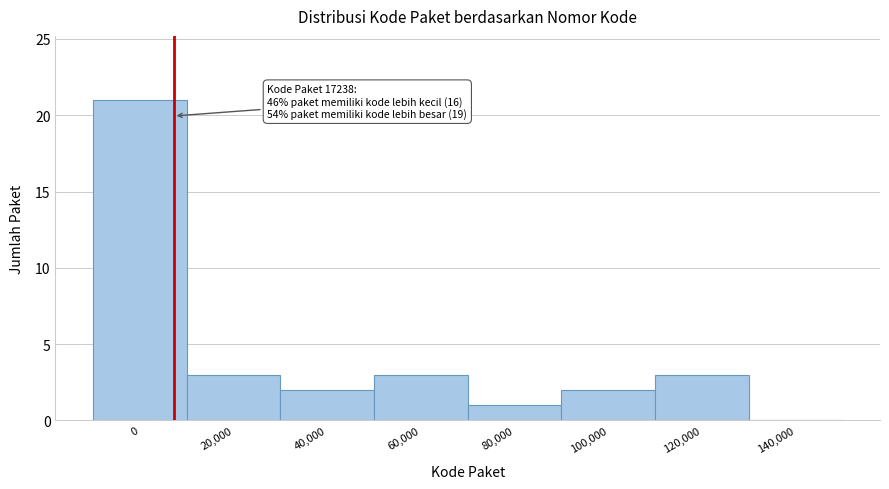

Reading left to right, extract all data points from this chart.

0=21	20,000=3	40,000=2	60,000=3	80,000=1	100,000=2	120,000=3	140,000=0